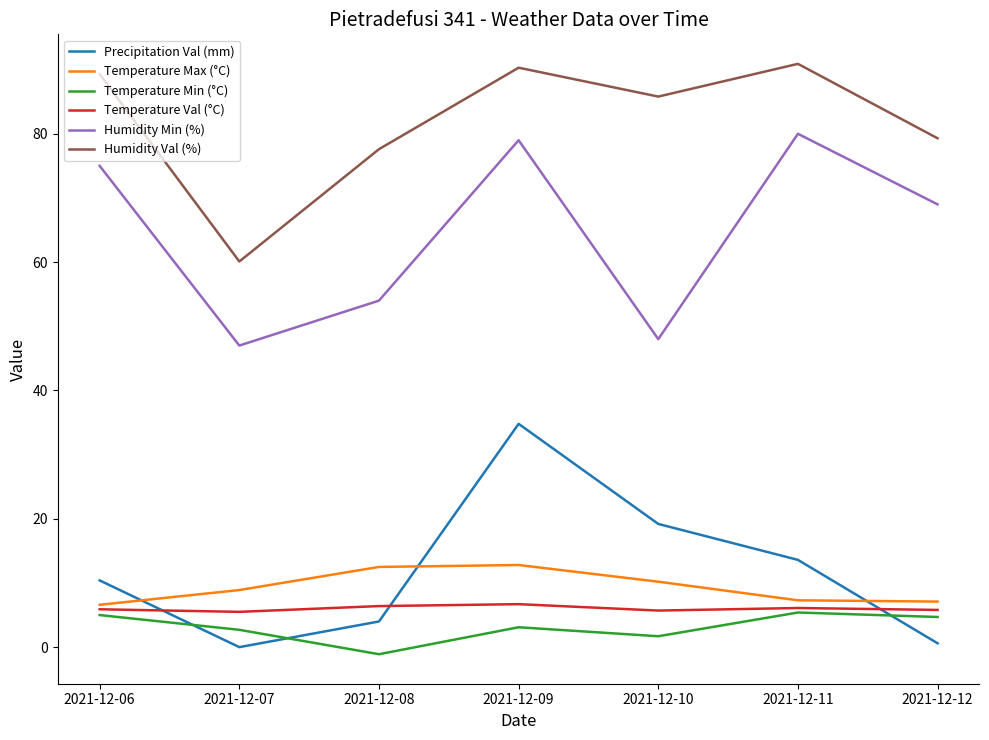

The value of Humidity Min (%) at 2021-12-07 is 47.0. True or false?

True